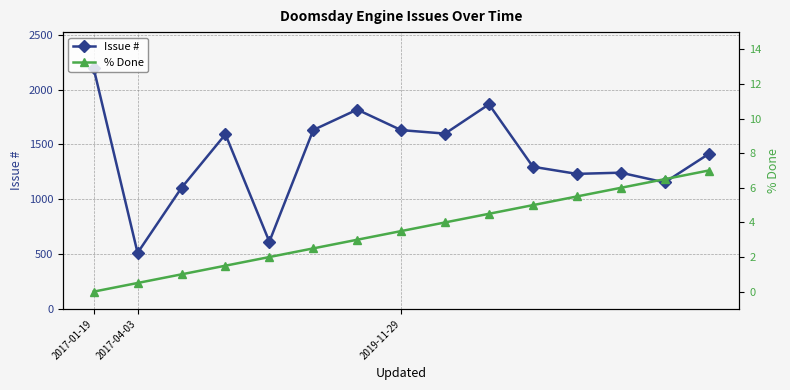

True or false: Issue # and % Done cross at least once.

False